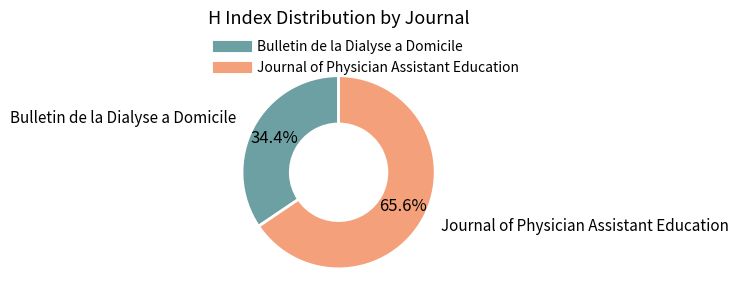

Do Bulletin de la Dialyse a Domicile and Journal of Physician Assistant Education together represent more than half of the pie?

Yes